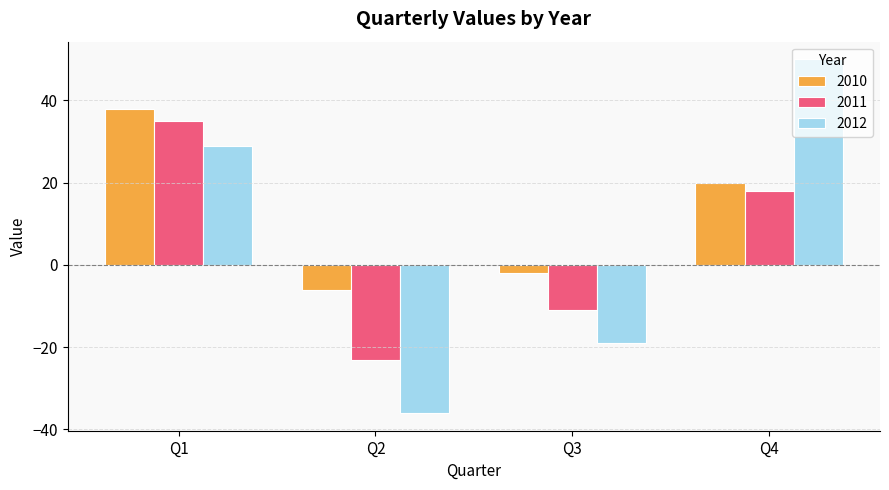

Is the value of 2010 at Q2 greater than the value of 2012 at Q2?

Yes